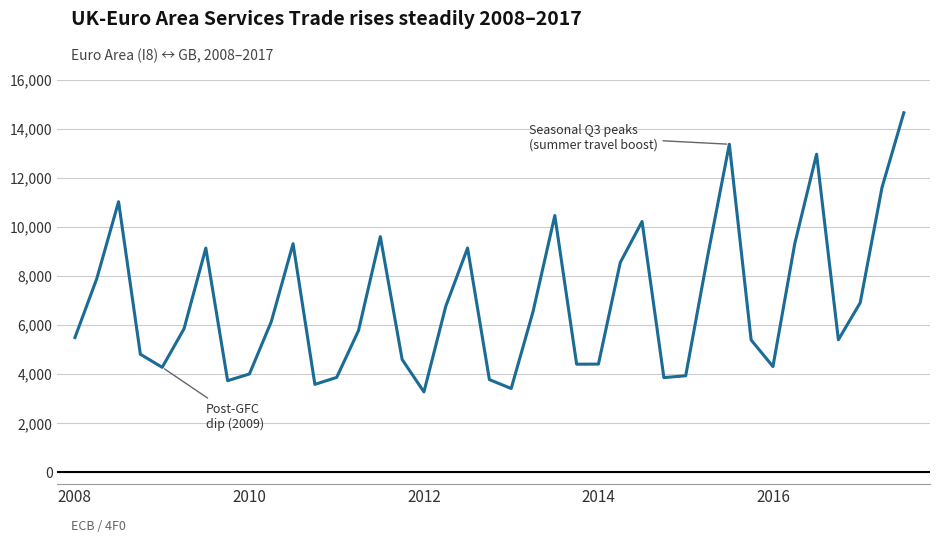

What is the maximum value shown in the chart?

14643.9